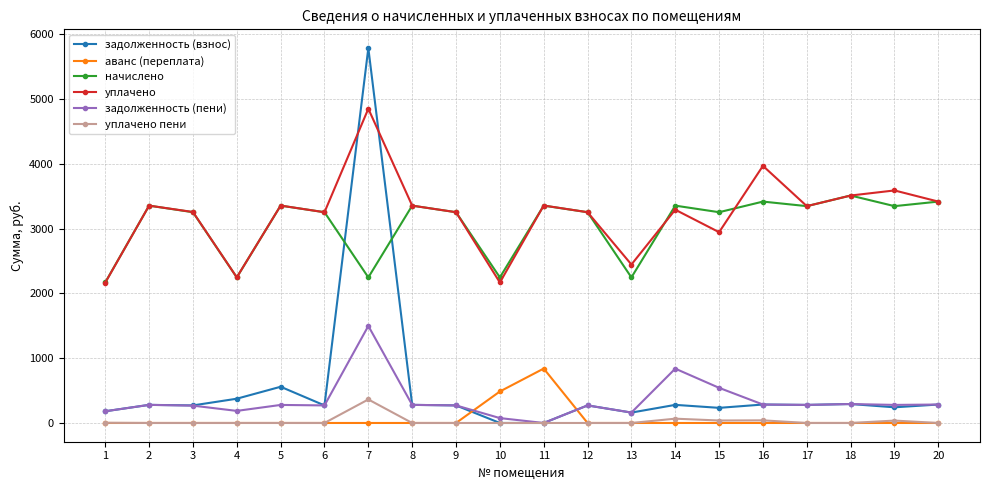

At which label does начислено reach its minimum?

1